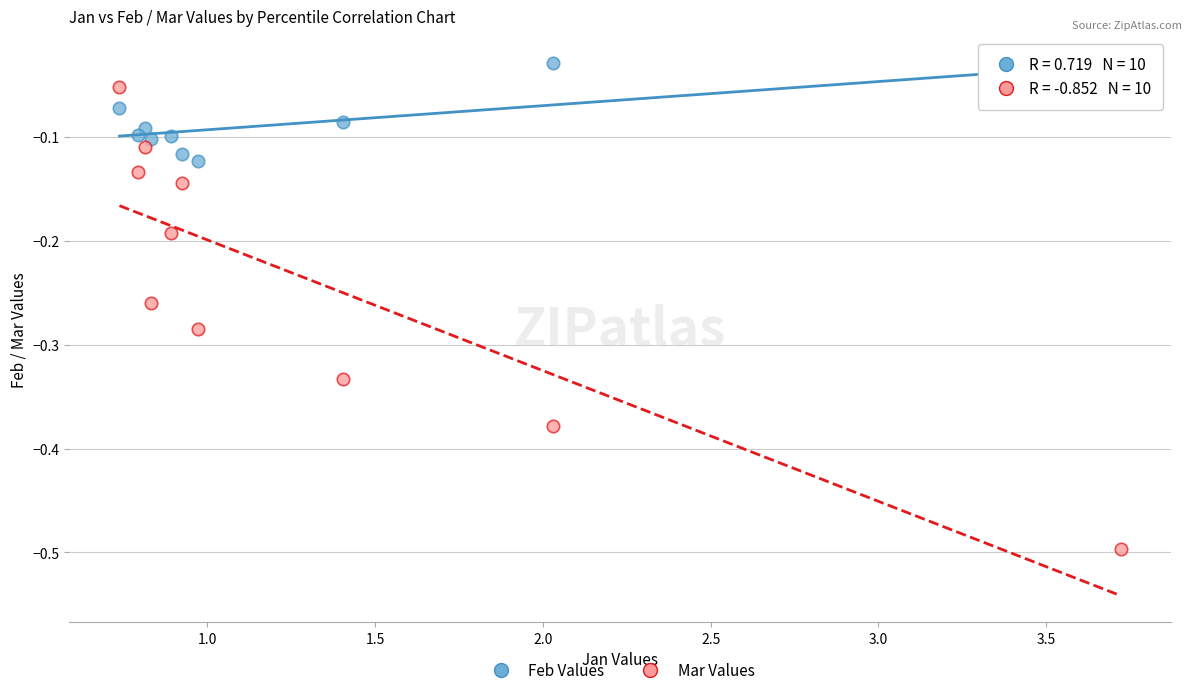

What is the X range (max minus min) for the scatter plot?

3.0